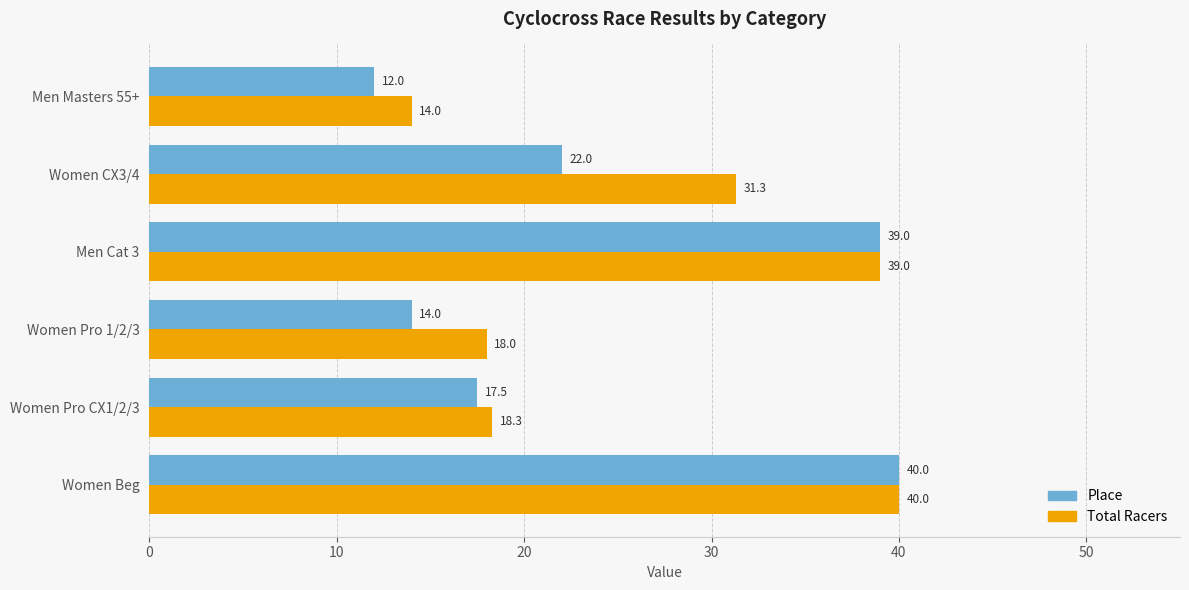

Where is Place nearest to the value 26?

Women CX3/4